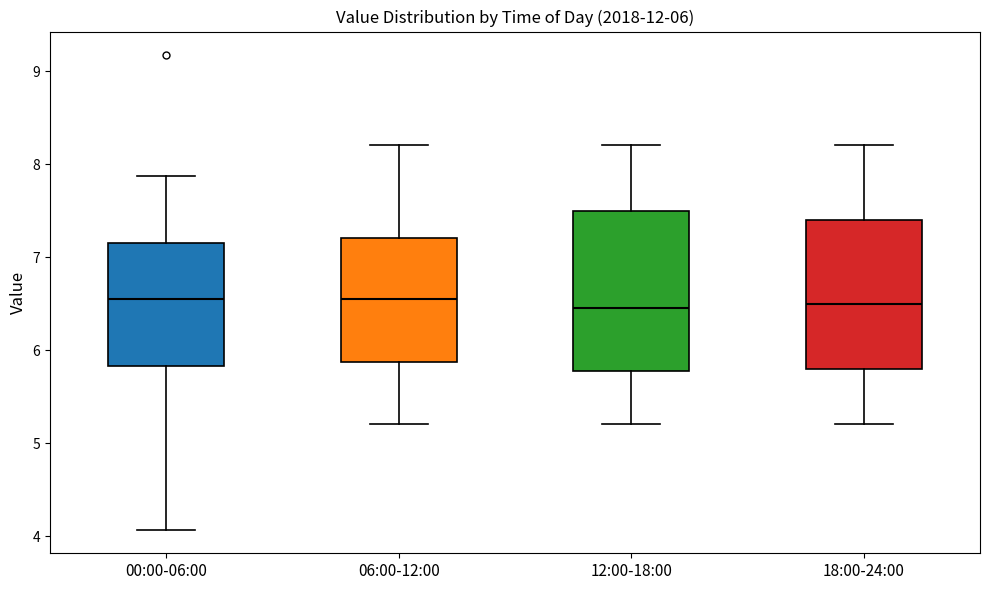

Comparing the boxes themselves (not the whiskers), which one is the tallest?

12:00-18:00